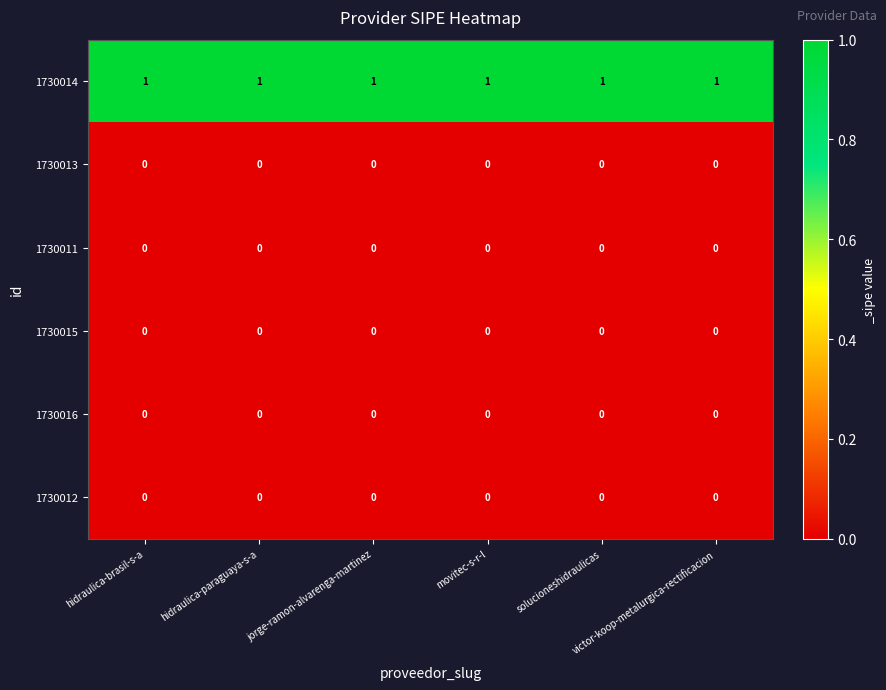

At how many categories does at least one series exceed 0?

6